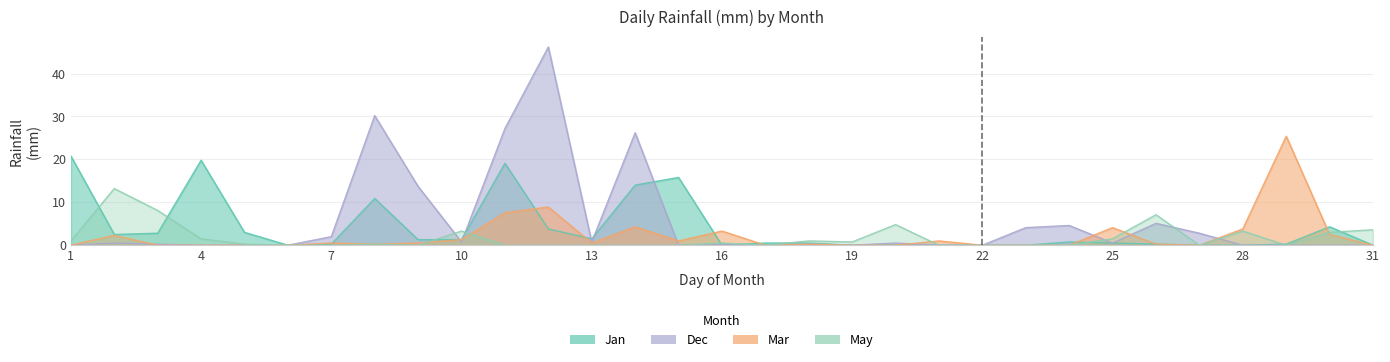

What is the difference between the maximum and minimum values in the May series?

13.2